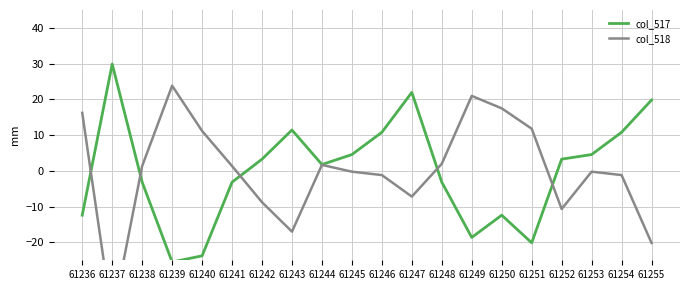

Which series has the largest total across all categories?

col_518